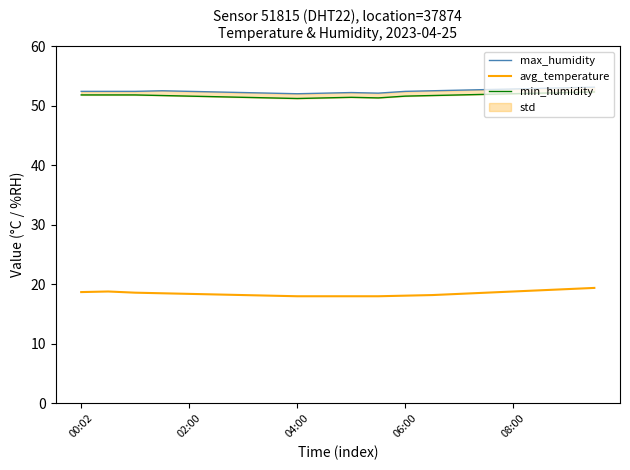

What is the sum of all min_humidity values?

1033.7